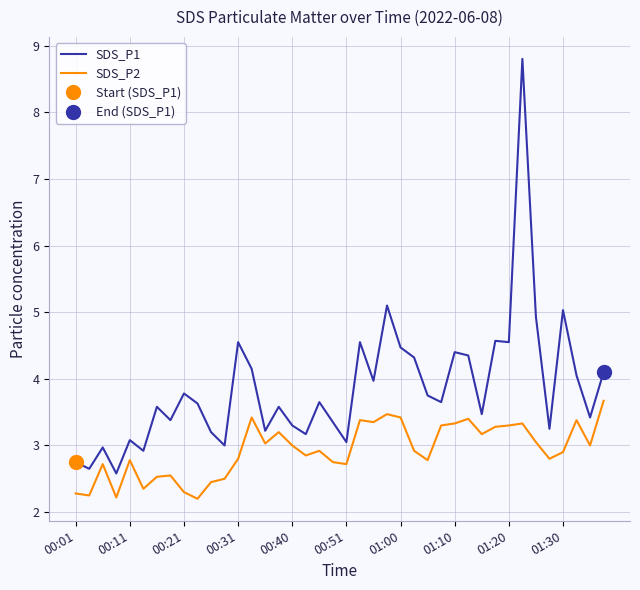

True or false: SDS_P2 and SDS_P1 cross at least once.

False